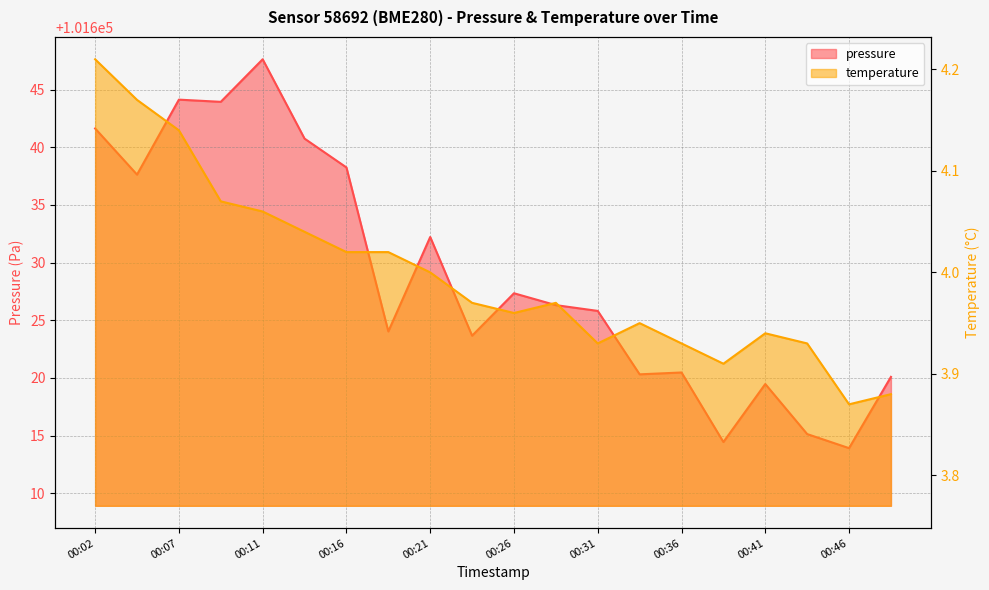

How many interior local valleys does the temperature series have?

4